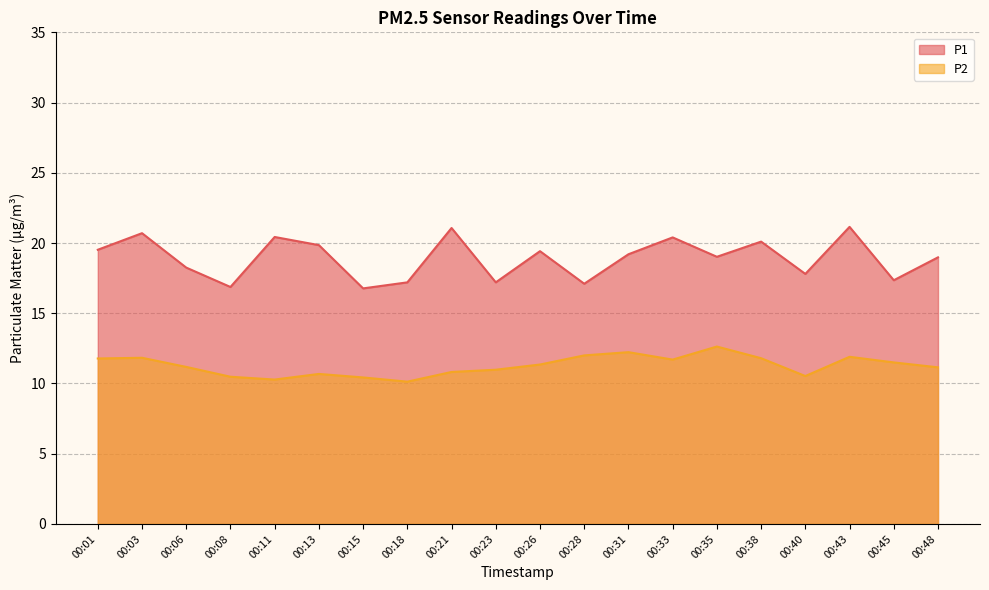

Reading right to left, transcribe all the data shown in this chart.

P1: 19.0	17.4	21.1	17.8	20.1	19.0	20.4	19.2	17.1	19.4	17.2	21.1	17.2	16.8	19.9	20.4	16.9	18.2	20.7	19.5
P2: 11.2	11.5	11.9	10.5	11.8	12.6	11.7	12.2	12.0	11.3	11.0	10.8	10.1	10.4	10.7	10.3	10.5	11.2	11.8	11.8